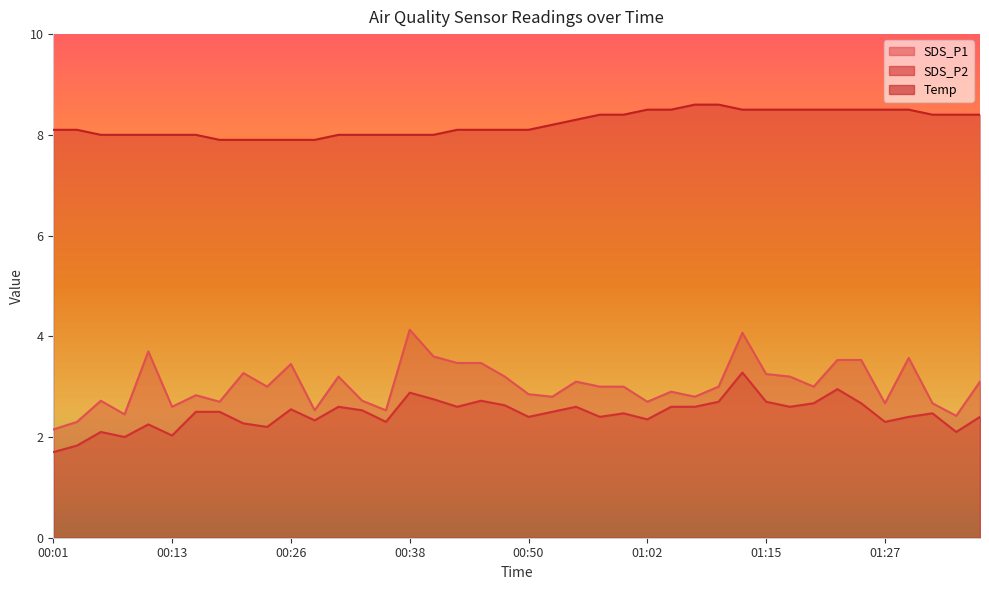

What is the label of the 8th point from the right?

01:20